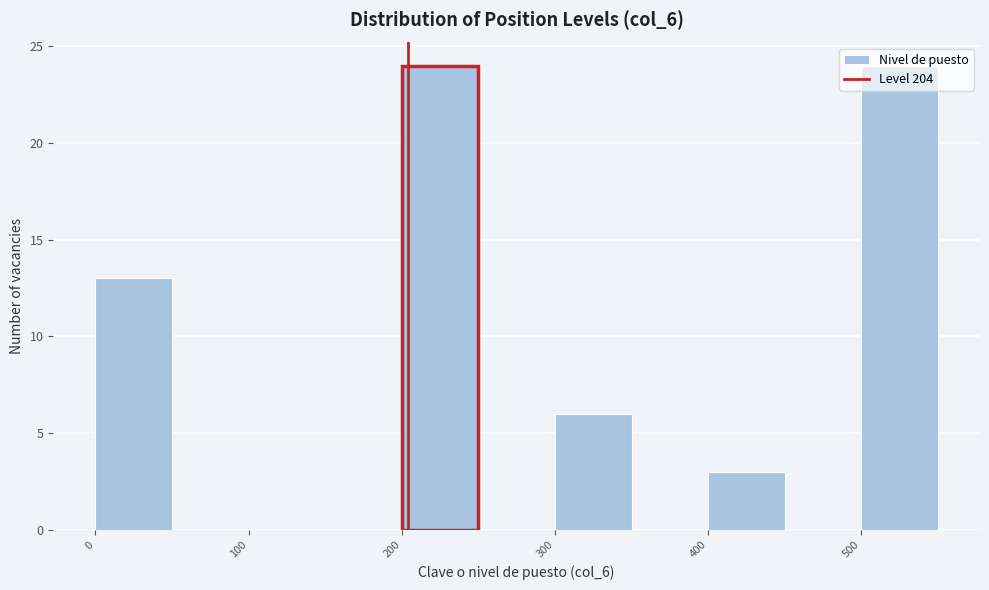

Reading left to right, transcribe this chart: for each bar, give the range it covers on the x-axis and its height. The values are not printed on the chart, so give them approximately, as read against the axis.

0 to 50: 13
50 to 100: 0
100 to 150: 0
150 to 200: 0
200 to 250: 24
250 to 300: 0
300 to 350: 6
350 to 400: 0
400 to 450: 3
450 to 500: 0
500 to 550: 24